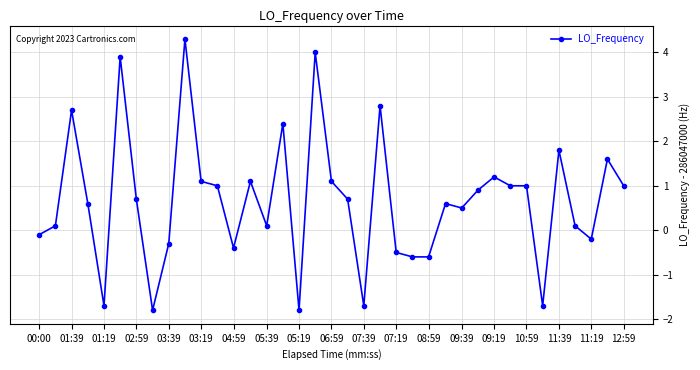

How many data points does each series have?

37